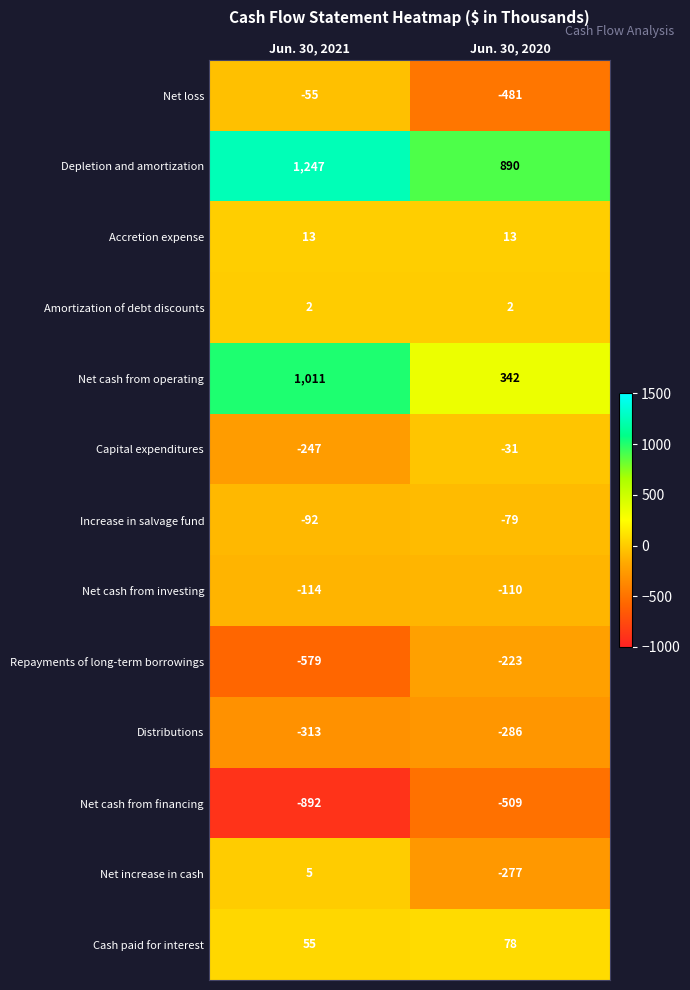

True or false: Distributions has a value of -114 at Jun. 30, 2020.

False